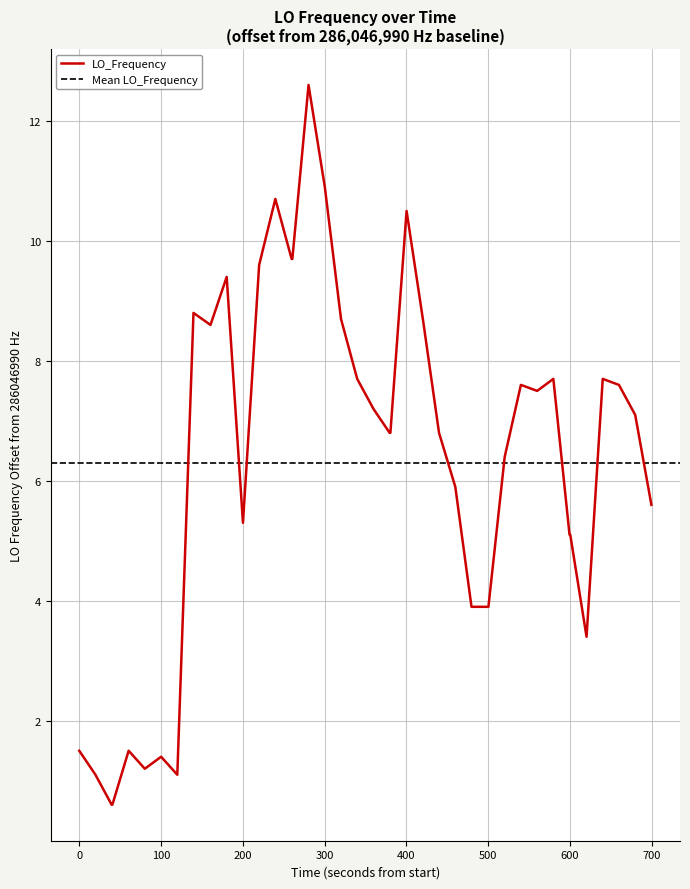

What is the minimum value for LO_Frequency?

0.6